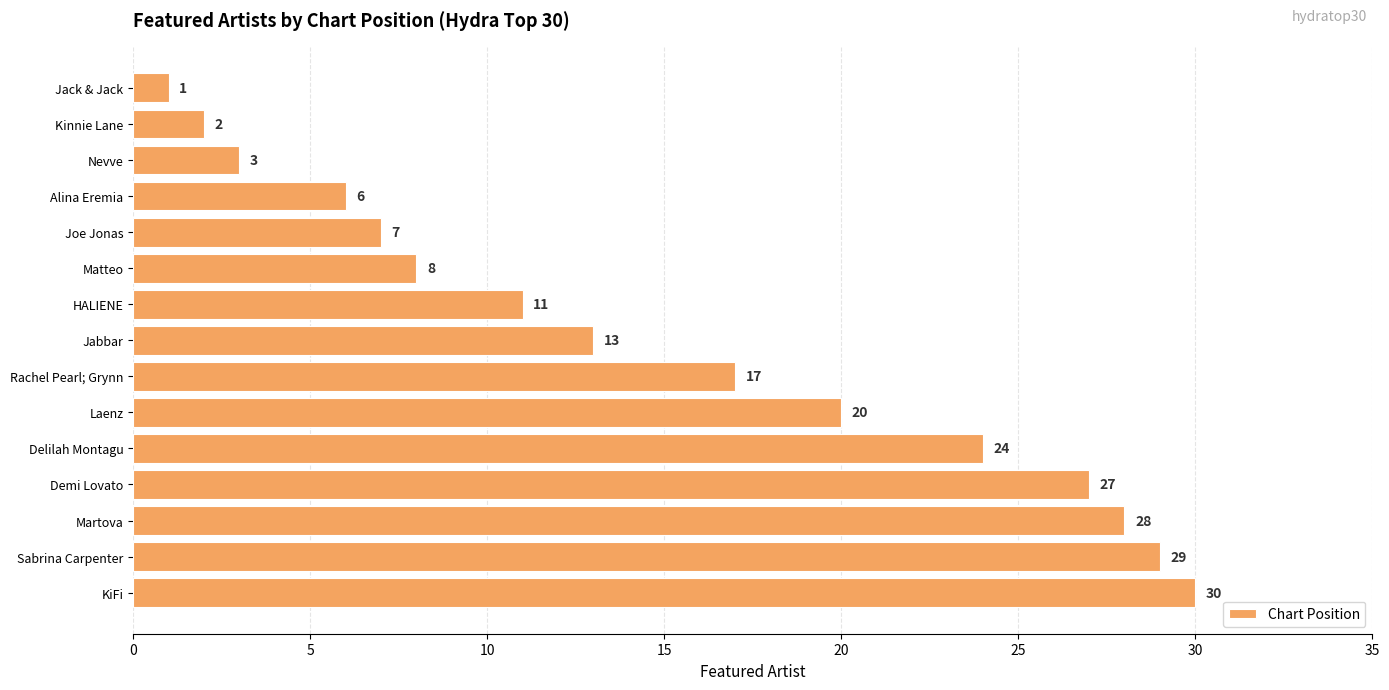

List the labels in order of value, largest first.

KiFi, Sabrina Carpenter, Martova, Demi Lovato, Delilah Montagu, Laenz, Rachel Pearl; Grynn, Jabbar, HALIENE, Matteo, Joe Jonas, Alina Eremia, Nevve, Kinnie Lane, Jack & Jack